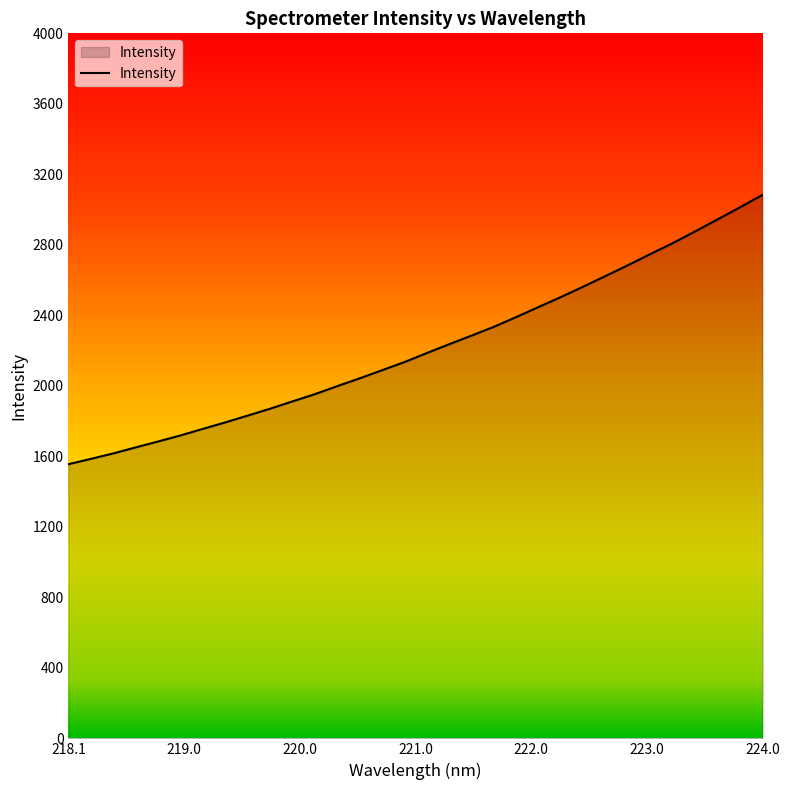

What is the greatest value displayed?

3083.7